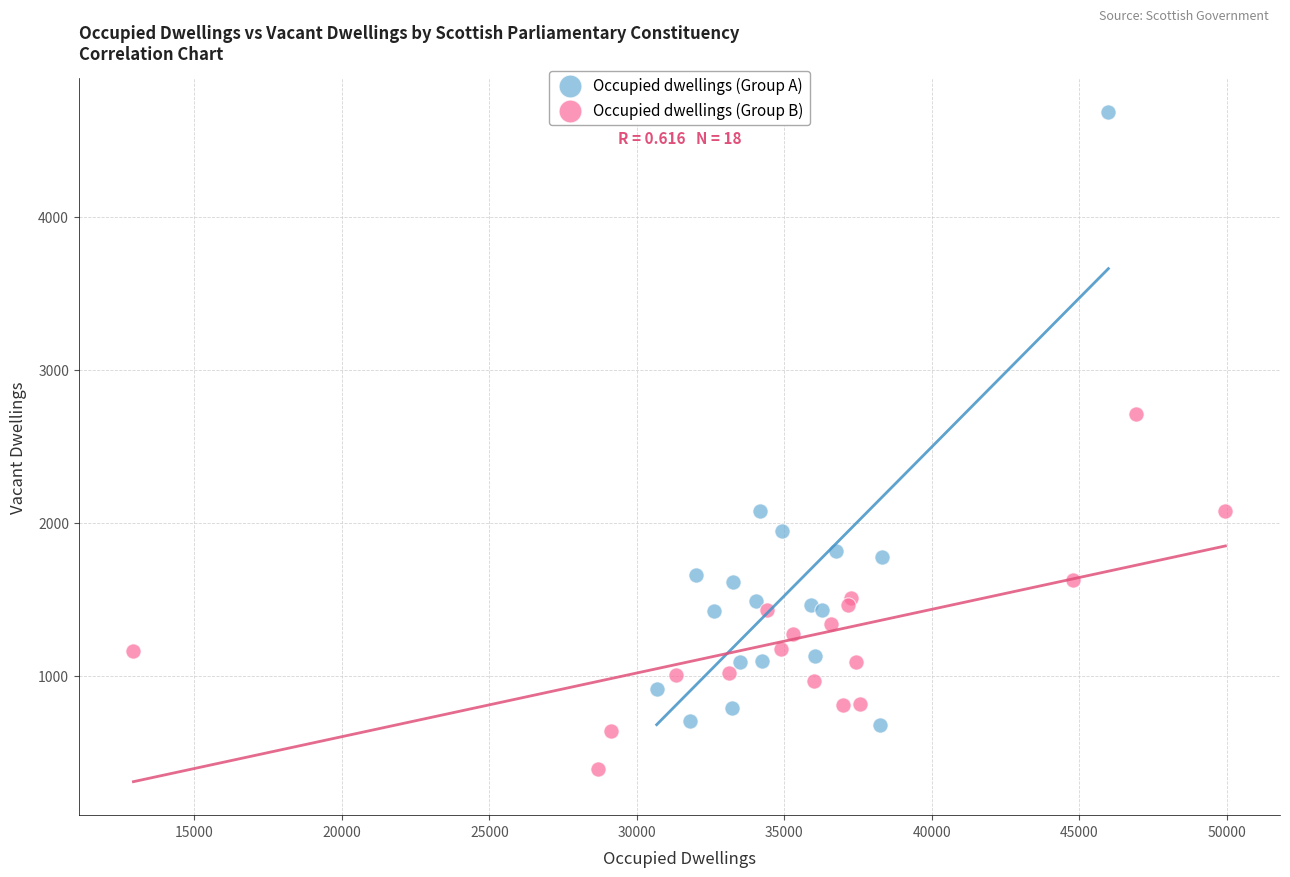

Which series contains the highest Y value?

Occupied dwellings (Group A)